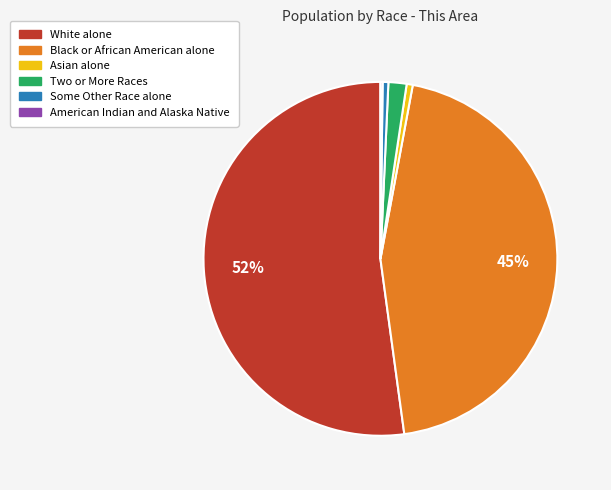

What percentage is the Asian alone slice, to the nearest percent?

1%